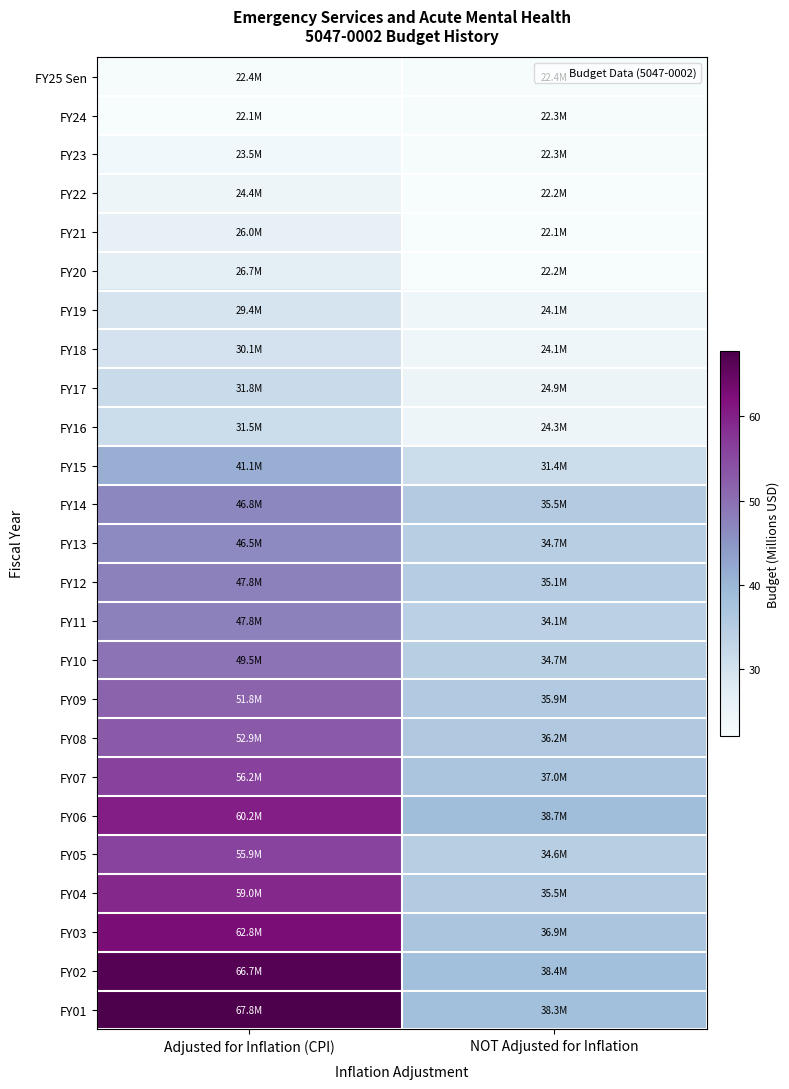

Reading right to left, transcribe all the data shown in this chart.

FY25 Sen: NOT Adjusted for Inflation=22.4	Adjusted for Inflation (CPI)=22.4
FY24: NOT Adjusted for Inflation=22.3	Adjusted for Inflation (CPI)=22.1
FY23: NOT Adjusted for Inflation=22.3	Adjusted for Inflation (CPI)=23.5
FY22: NOT Adjusted for Inflation=22.2	Adjusted for Inflation (CPI)=24.4
FY21: NOT Adjusted for Inflation=22.1	Adjusted for Inflation (CPI)=26.0
FY20: NOT Adjusted for Inflation=22.2	Adjusted for Inflation (CPI)=26.7
FY19: NOT Adjusted for Inflation=24.1	Adjusted for Inflation (CPI)=29.4
FY18: NOT Adjusted for Inflation=24.1	Adjusted for Inflation (CPI)=30.1
FY17: NOT Adjusted for Inflation=24.9	Adjusted for Inflation (CPI)=31.8
FY16: NOT Adjusted for Inflation=24.3	Adjusted for Inflation (CPI)=31.5
FY15: NOT Adjusted for Inflation=31.4	Adjusted for Inflation (CPI)=41.1
FY14: NOT Adjusted for Inflation=35.5	Adjusted for Inflation (CPI)=46.8
FY13: NOT Adjusted for Inflation=34.7	Adjusted for Inflation (CPI)=46.5
FY12: NOT Adjusted for Inflation=35.1	Adjusted for Inflation (CPI)=47.8
FY11: NOT Adjusted for Inflation=34.1	Adjusted for Inflation (CPI)=47.8
FY10: NOT Adjusted for Inflation=34.7	Adjusted for Inflation (CPI)=49.5
FY09: NOT Adjusted for Inflation=35.9	Adjusted for Inflation (CPI)=51.8
FY08: NOT Adjusted for Inflation=36.2	Adjusted for Inflation (CPI)=52.9
FY07: NOT Adjusted for Inflation=37.0	Adjusted for Inflation (CPI)=56.2
FY06: NOT Adjusted for Inflation=38.7	Adjusted for Inflation (CPI)=60.2
FY05: NOT Adjusted for Inflation=34.6	Adjusted for Inflation (CPI)=55.9
FY04: NOT Adjusted for Inflation=35.5	Adjusted for Inflation (CPI)=59.0
FY03: NOT Adjusted for Inflation=36.9	Adjusted for Inflation (CPI)=62.8
FY02: NOT Adjusted for Inflation=38.4	Adjusted for Inflation (CPI)=66.7
FY01: NOT Adjusted for Inflation=38.3	Adjusted for Inflation (CPI)=67.8